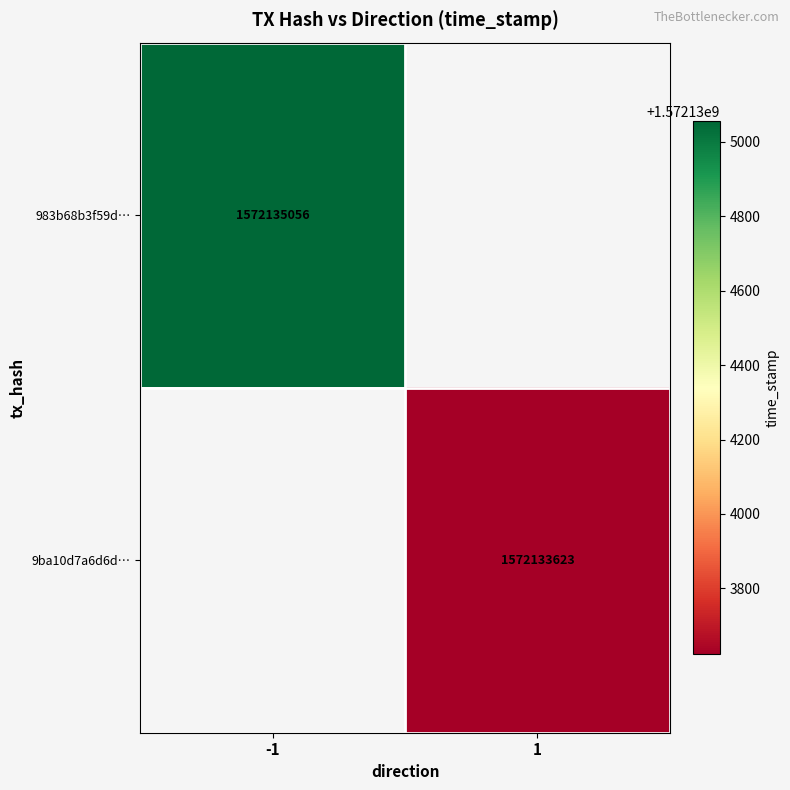

What is the maximum value shown in the chart?

1572135056